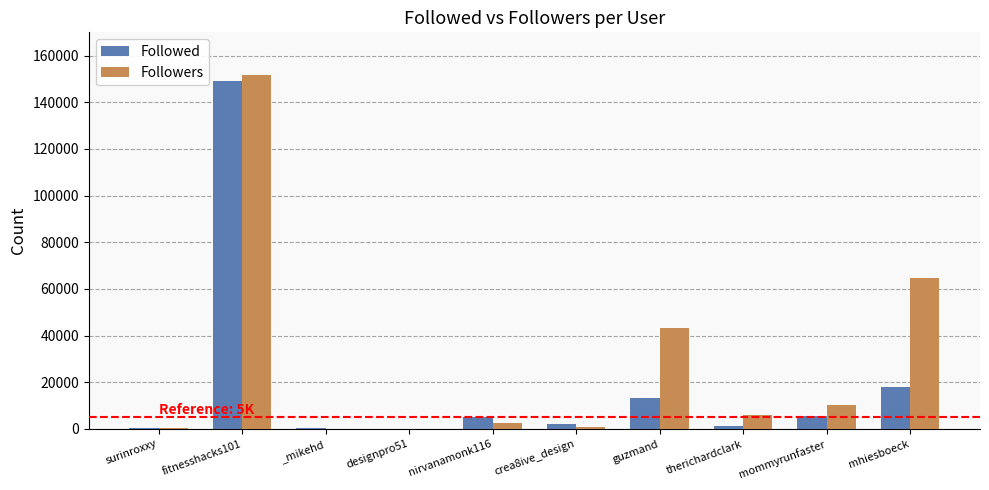

Which series has the largest total across all categories?

Followers